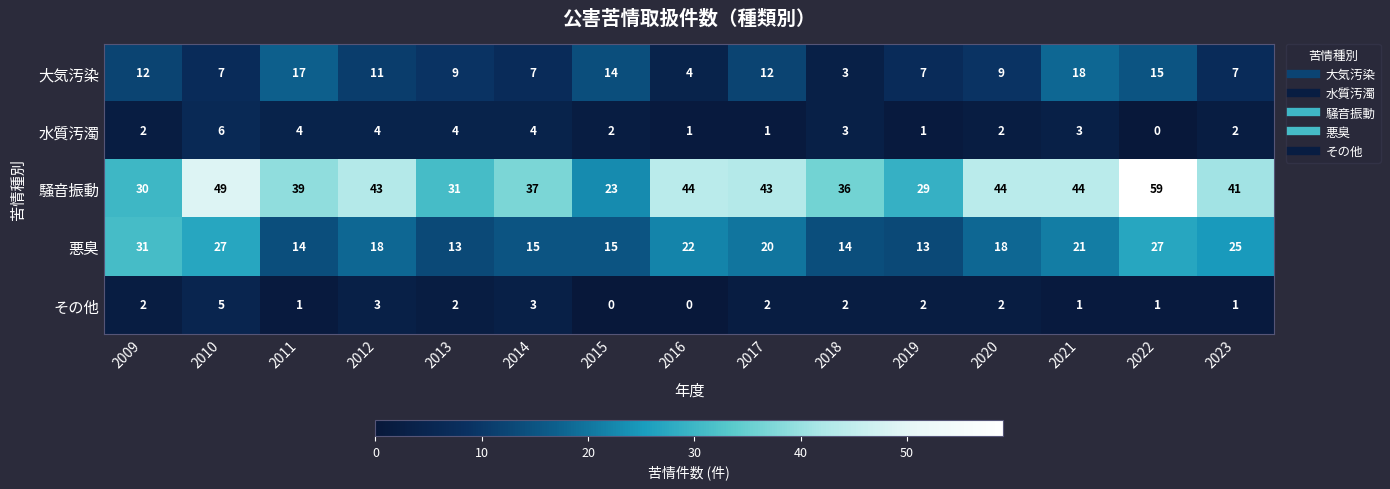

The value of 大気汚染 at 2012 is 16. True or false?

False